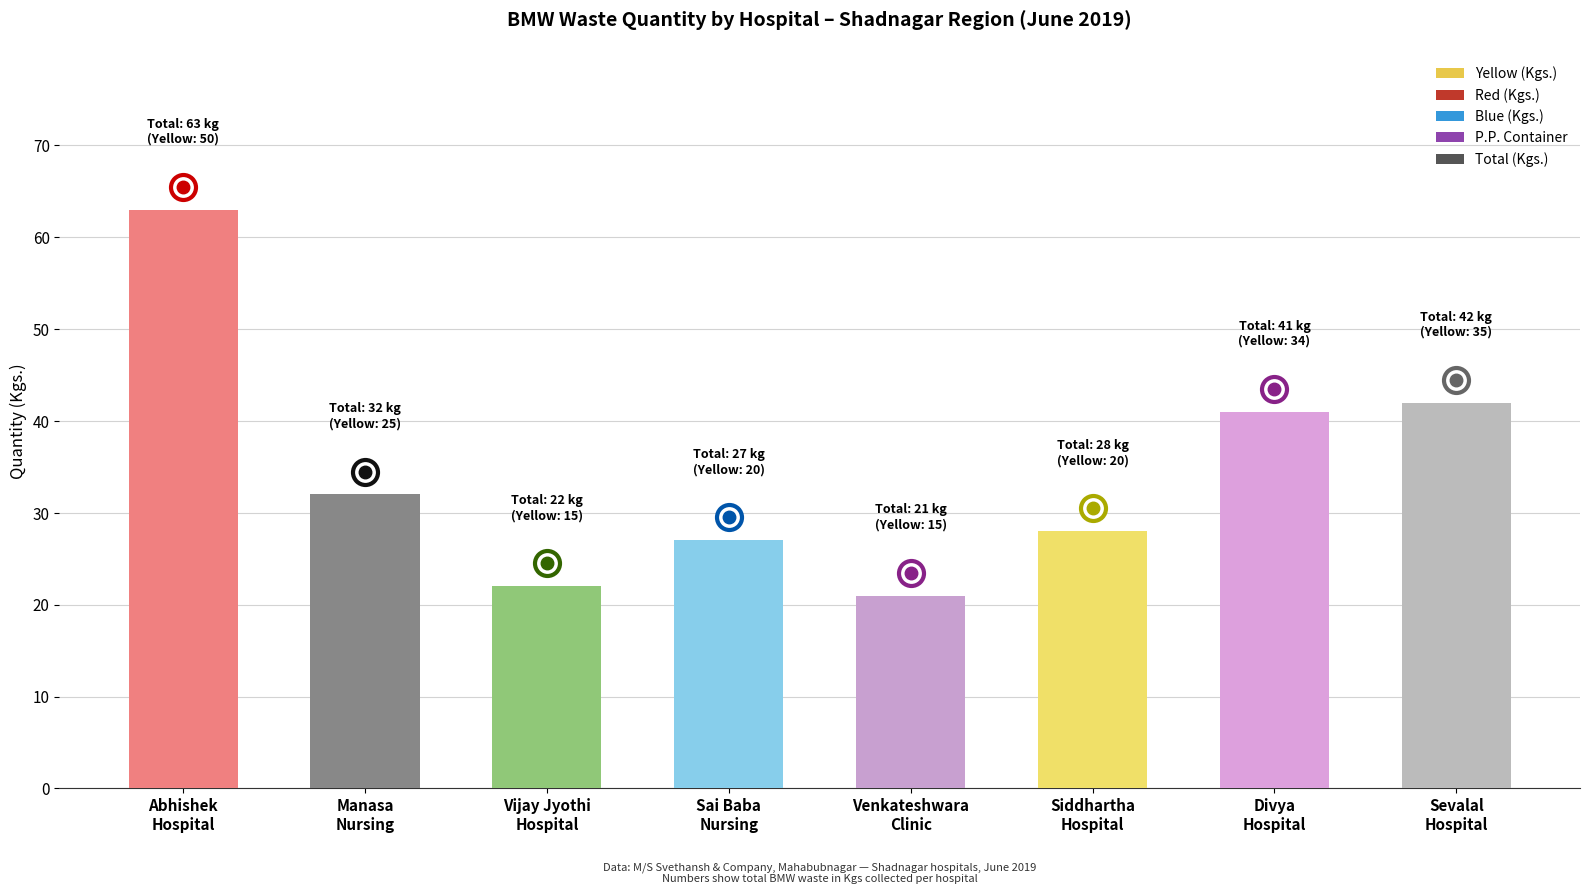

Reading left to right, list all the values displayed in this chart.

63	32	22	27	21	28	41	42